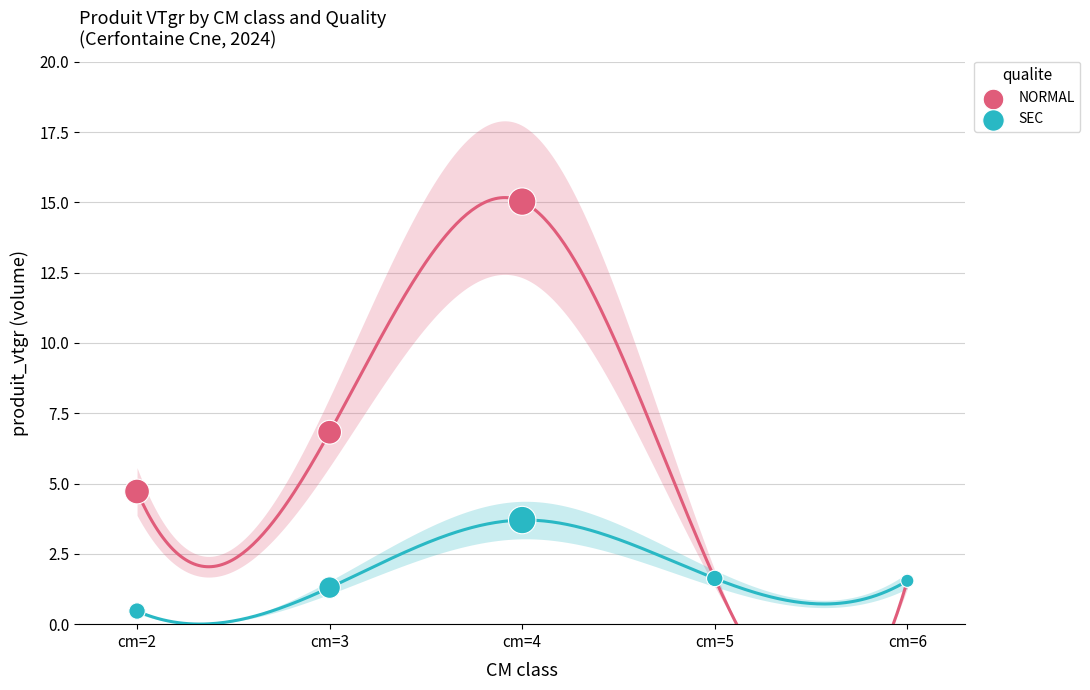

In the NORMAL series, what Y value is closest to 8?

6.8